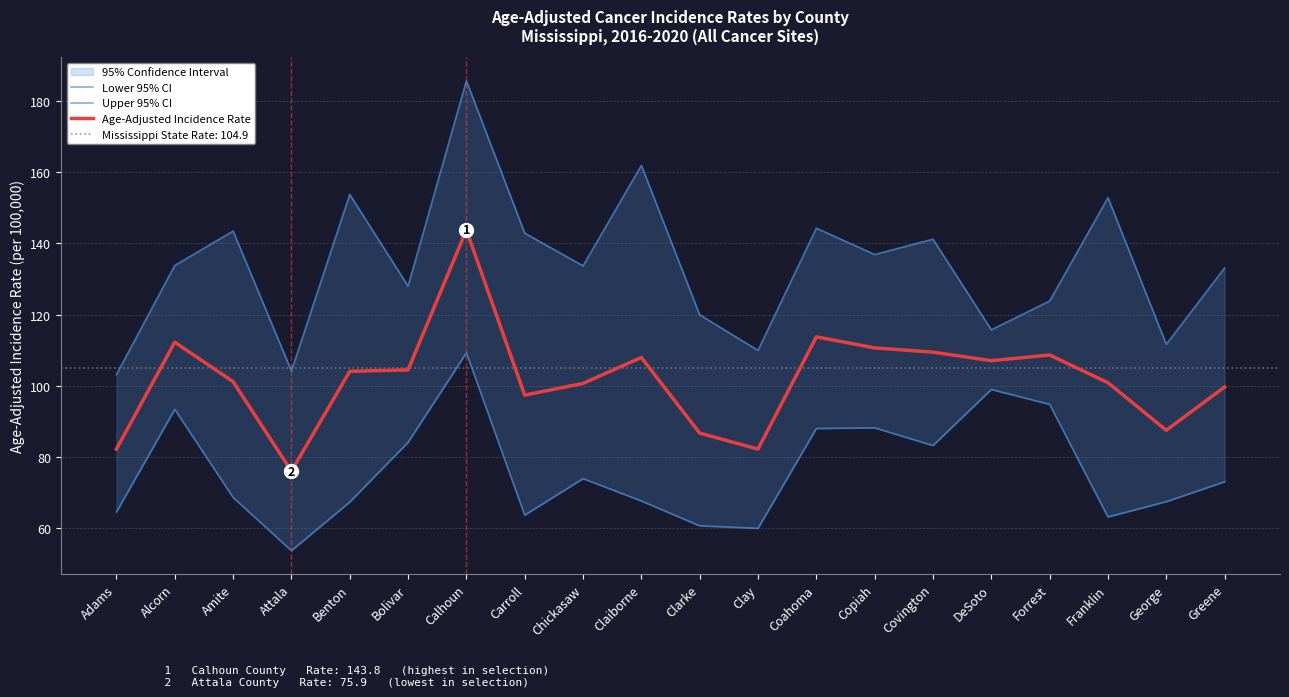

True or false: Lower 95% CI and Upper 95% CI intersect in this chart.

False